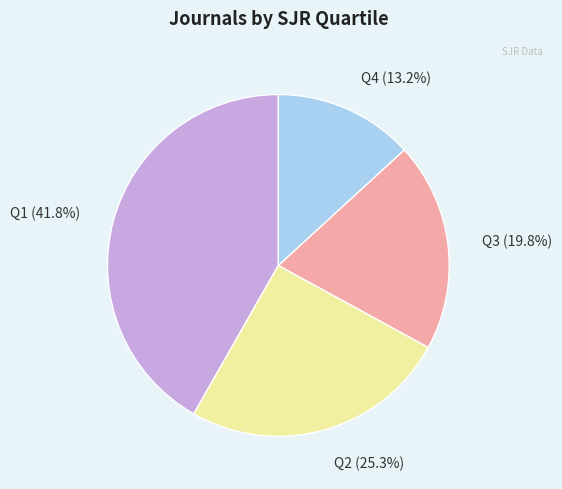

Does Q3 represent more than half of the total?

No